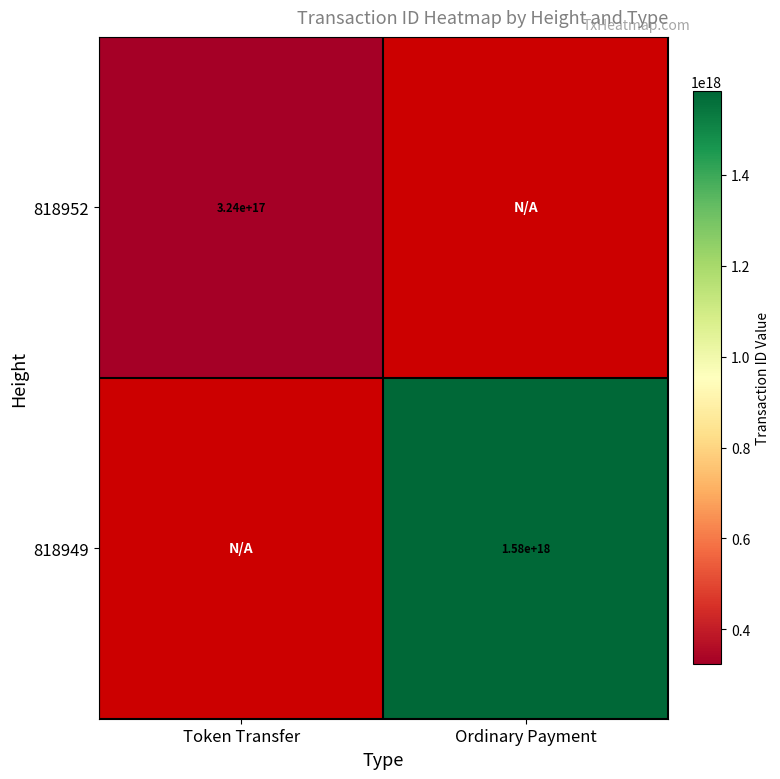

Between Token Transfer and Ordinary Payment, which is larger?

Ordinary Payment